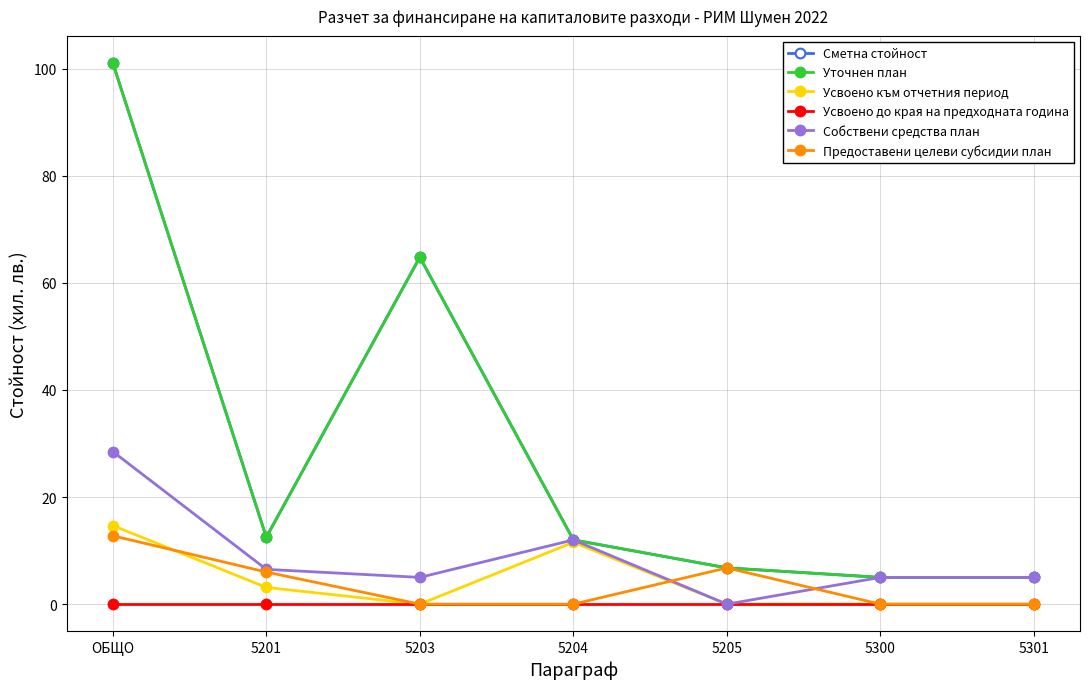

Does the chart have visible grid lines?

Yes